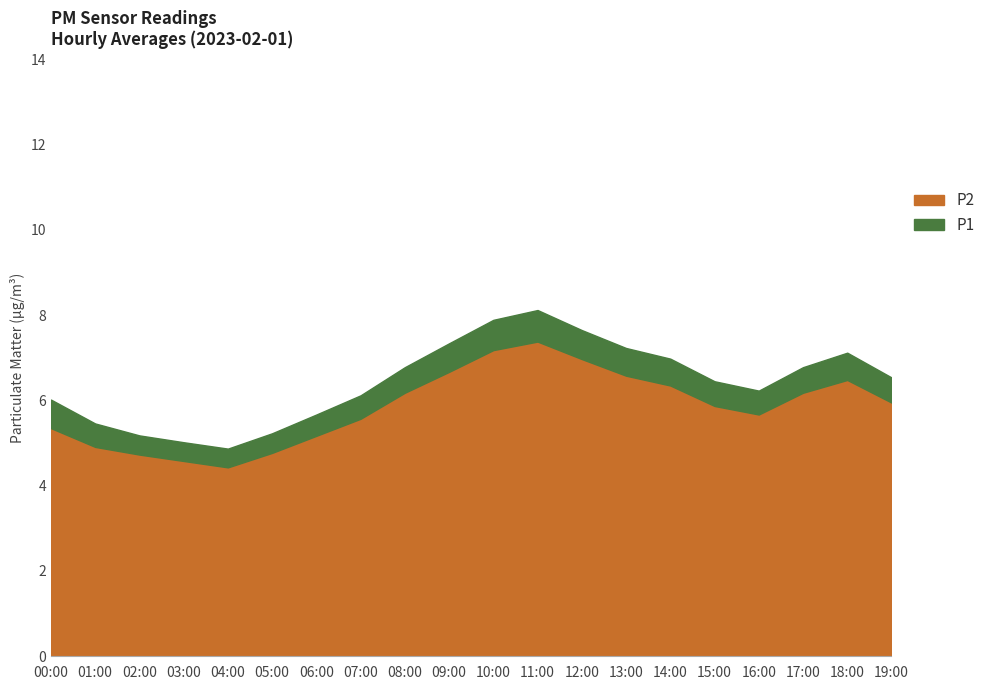

What is the minimum value shown in the chart?

4.4